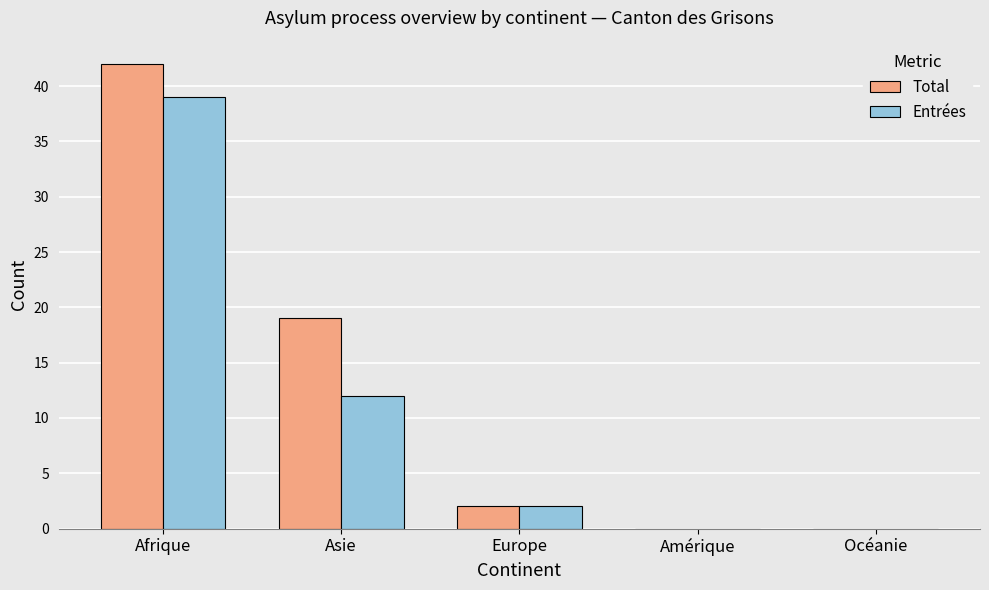

Are the bars horizontal?

No